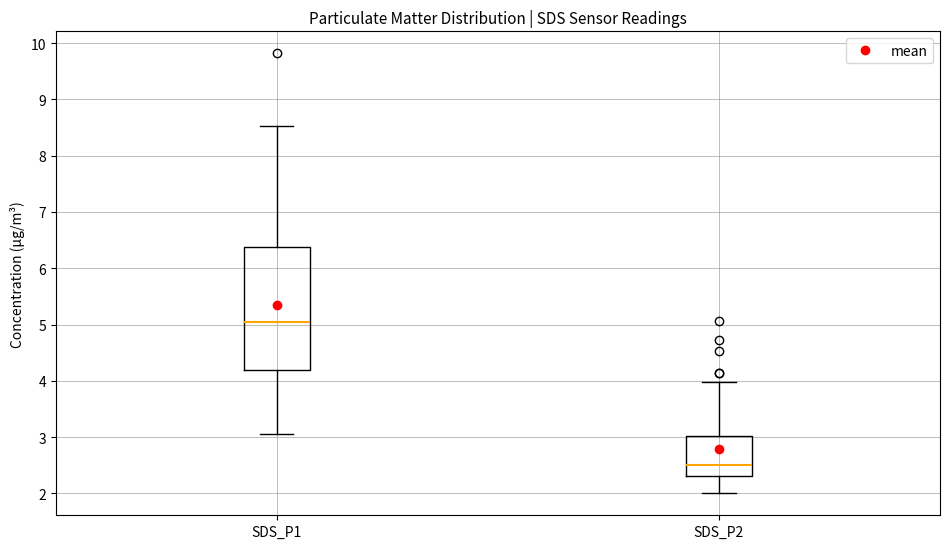

Which box has the lowest median line?

SDS_P2